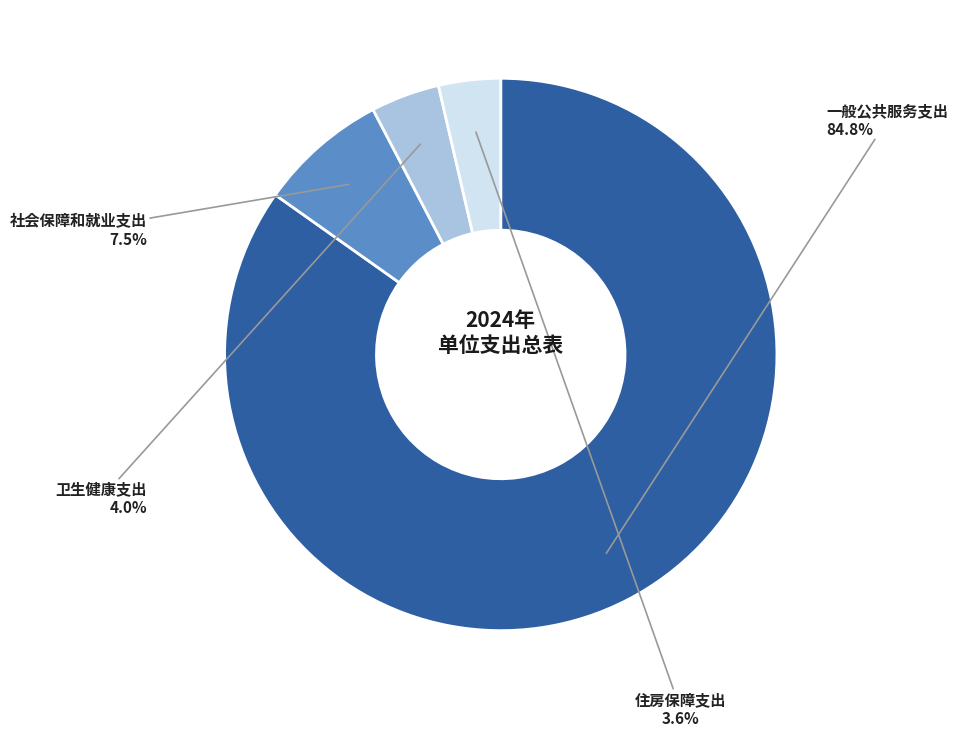

Is there any slice that represents more than half of the pie?

Yes